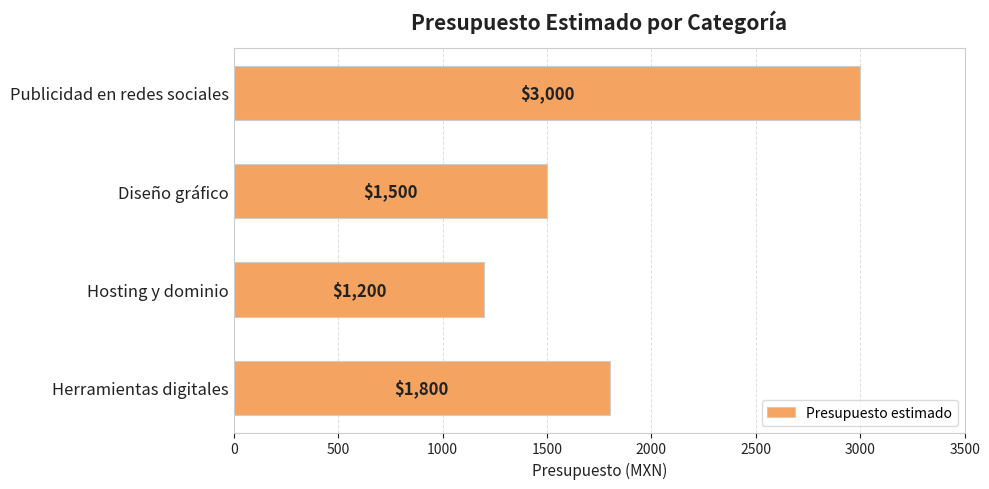

Reading top to bottom, what are all the values shown in this chart?

3000	1500	1200	1800